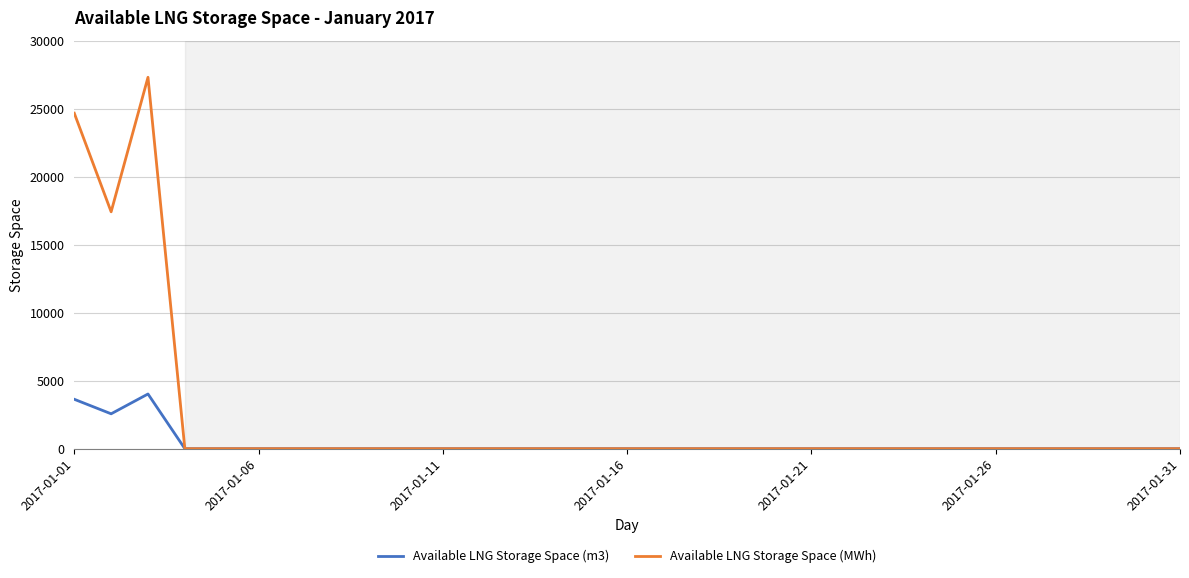

Rank the series by their maximum value, from highest to lowest.

Available LNG Storage Space (MWh), Available LNG Storage Space (m3)